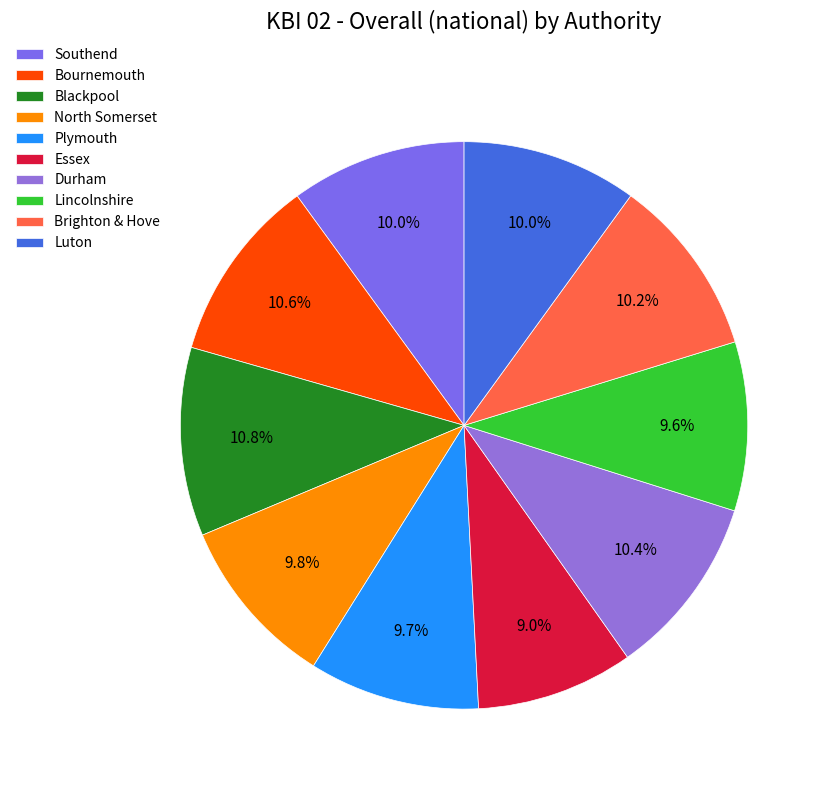

To the nearest percent, what is the difference between the largest and smallest slice percentages?

2%